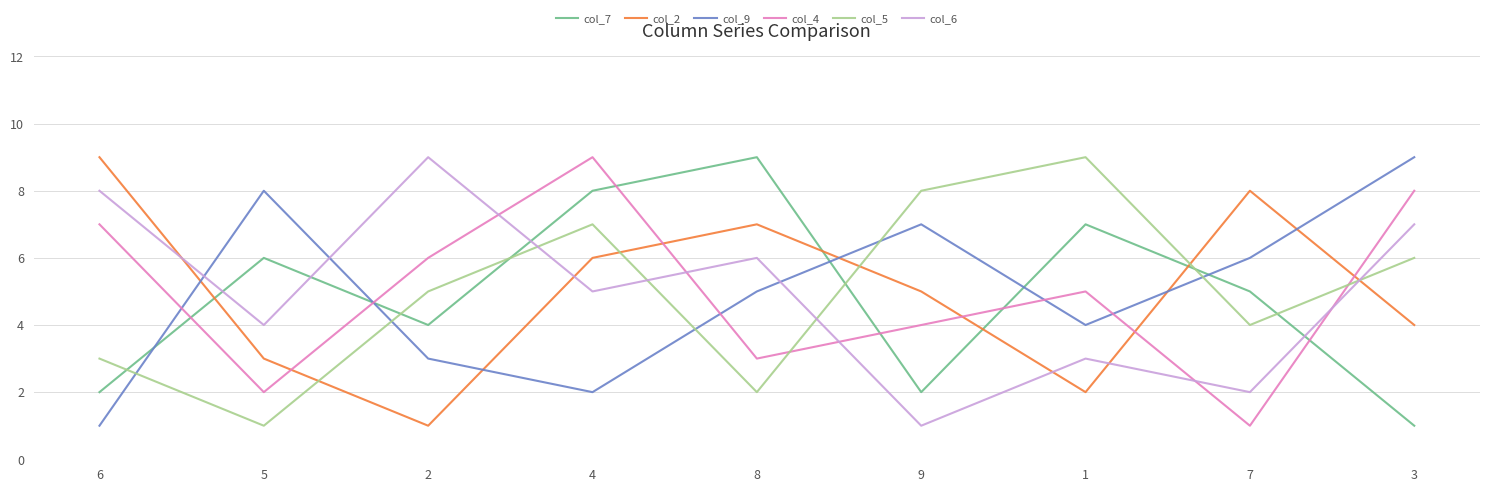

At which category does col_5 reach its first local valley?

5